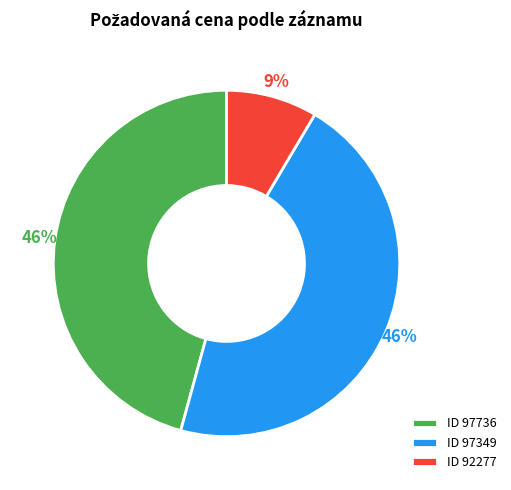

How many slices are in this pie chart?

3